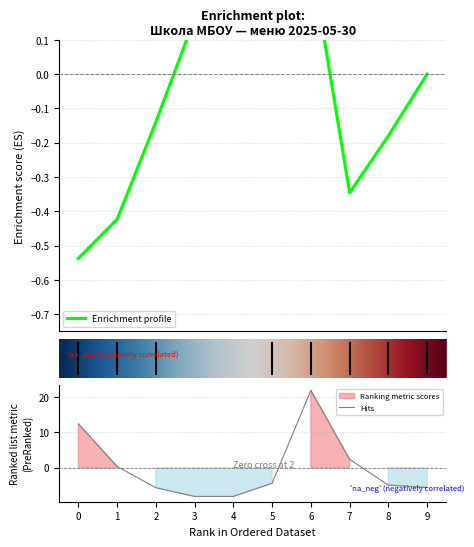

At which label is Hits closest to 6?

7